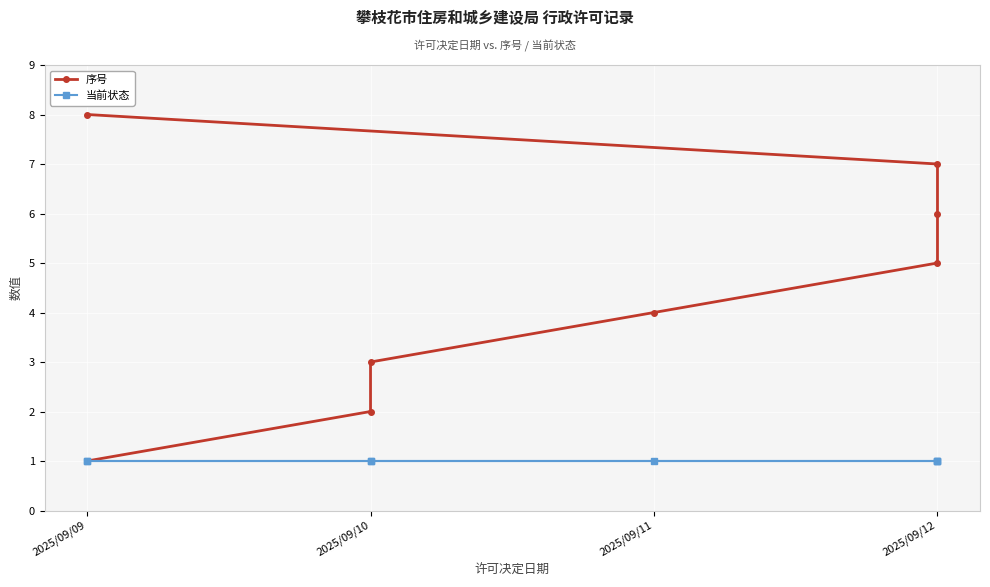

Where is 当前状态 nearest to the value 1?

2025/09/09